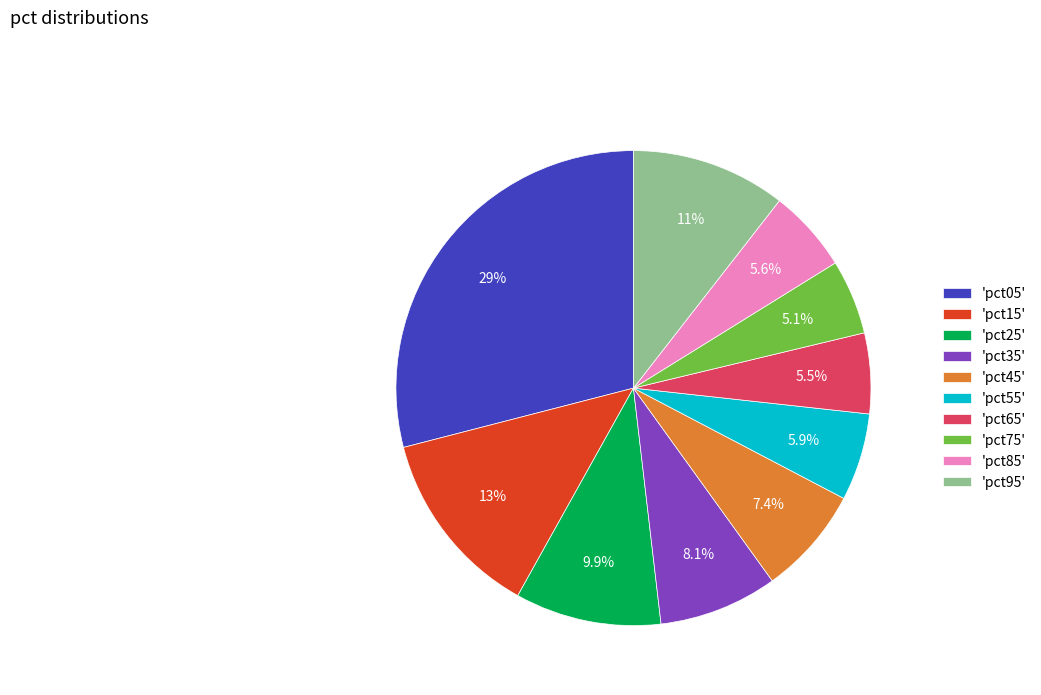

How many slices are in this pie chart?

10